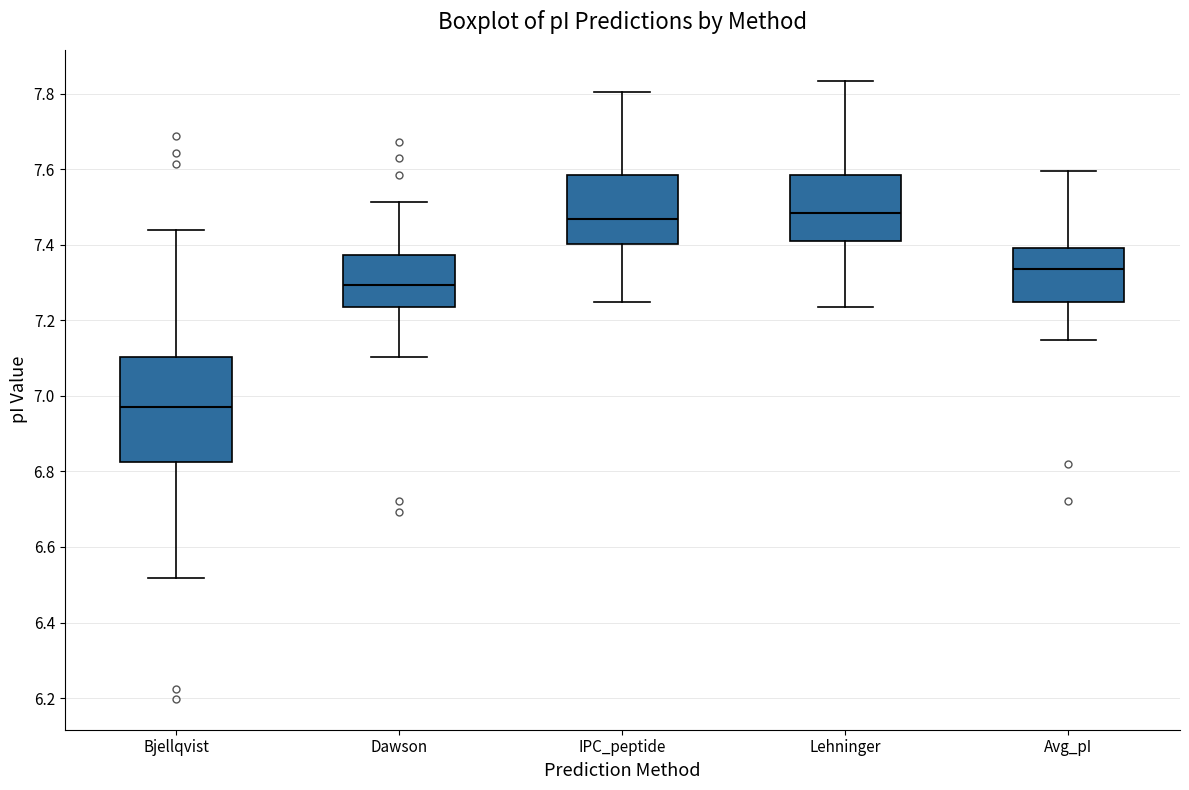

Reading left to right, read every box against the y-axis: the position of its median line, the range the box covers, and the ends of its whiskers. The values are not printed on the chart, so give them approximately, as read against the axis.

Bjellqvist: median 6.98, box 6.82 to 7.10, whiskers 6.52 to 7.44
Dawson: median 7.30, box 7.24 to 7.38, whiskers 7.10 to 7.52
IPC_peptide: median 7.46, box 7.40 to 7.58, whiskers 7.24 to 7.80
Lehninger: median 7.48, box 7.40 to 7.58, whiskers 7.24 to 7.84
Avg_pI: median 7.34, box 7.24 to 7.40, whiskers 7.14 to 7.60